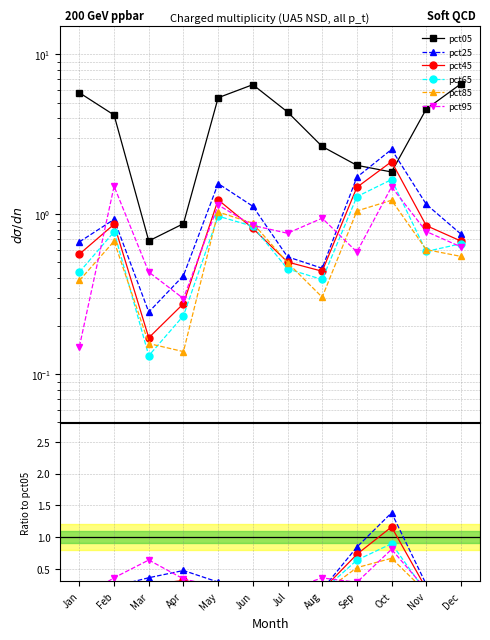

Is this an area chart (filled region under the line)?

No